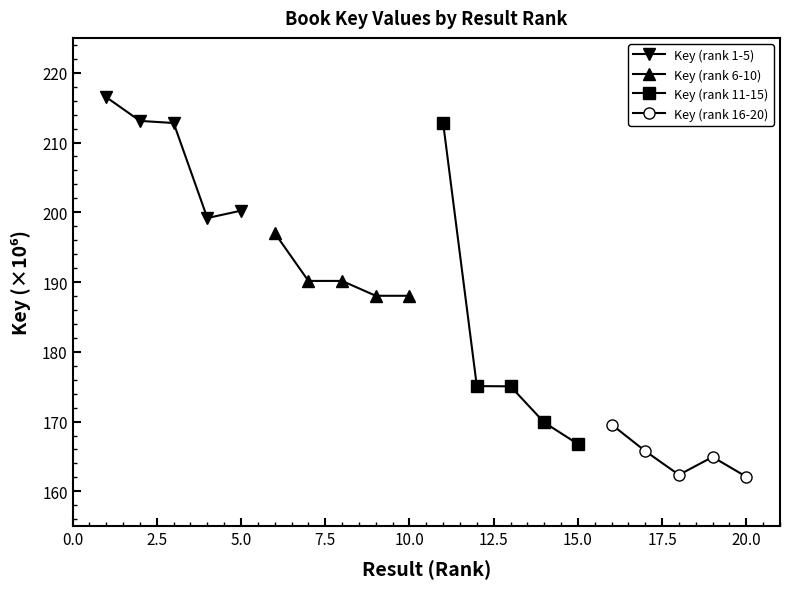

True or false: Key (rank 16-20) and Key (rank 6-10) intersect in this chart.

False